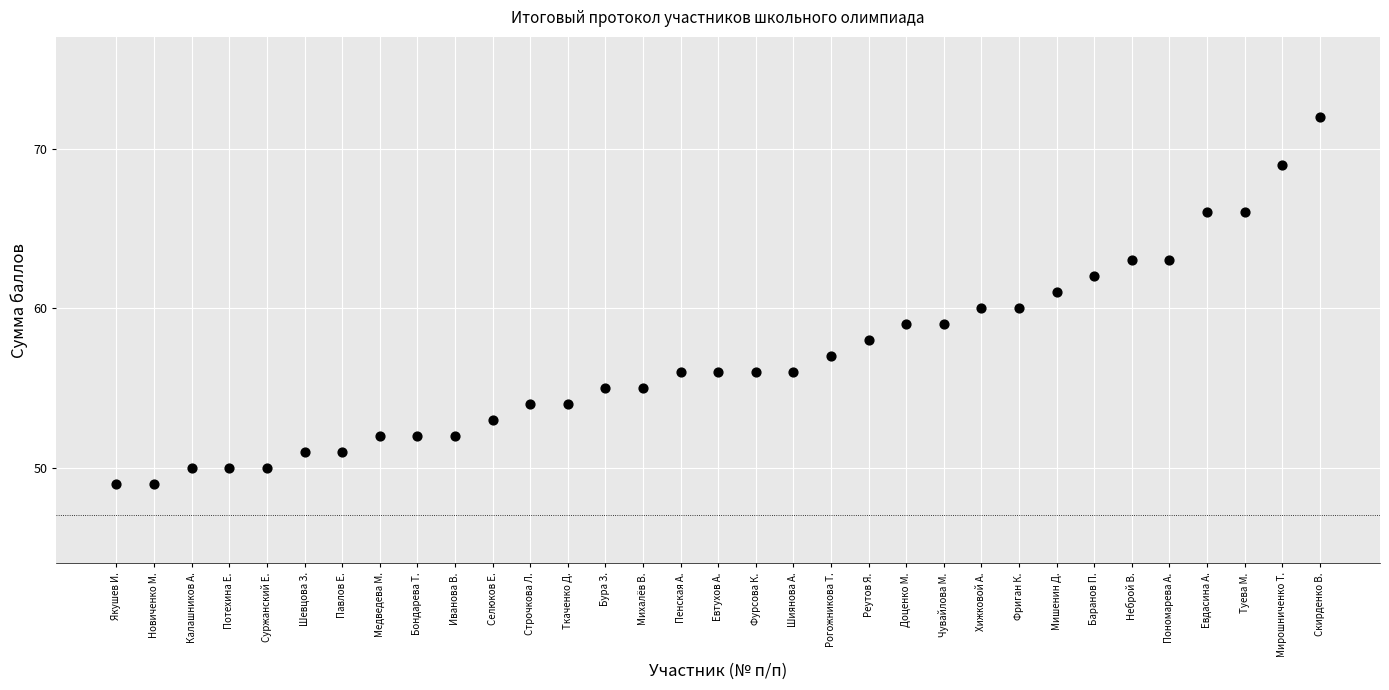

What is the range of X values (max minus min)?

32